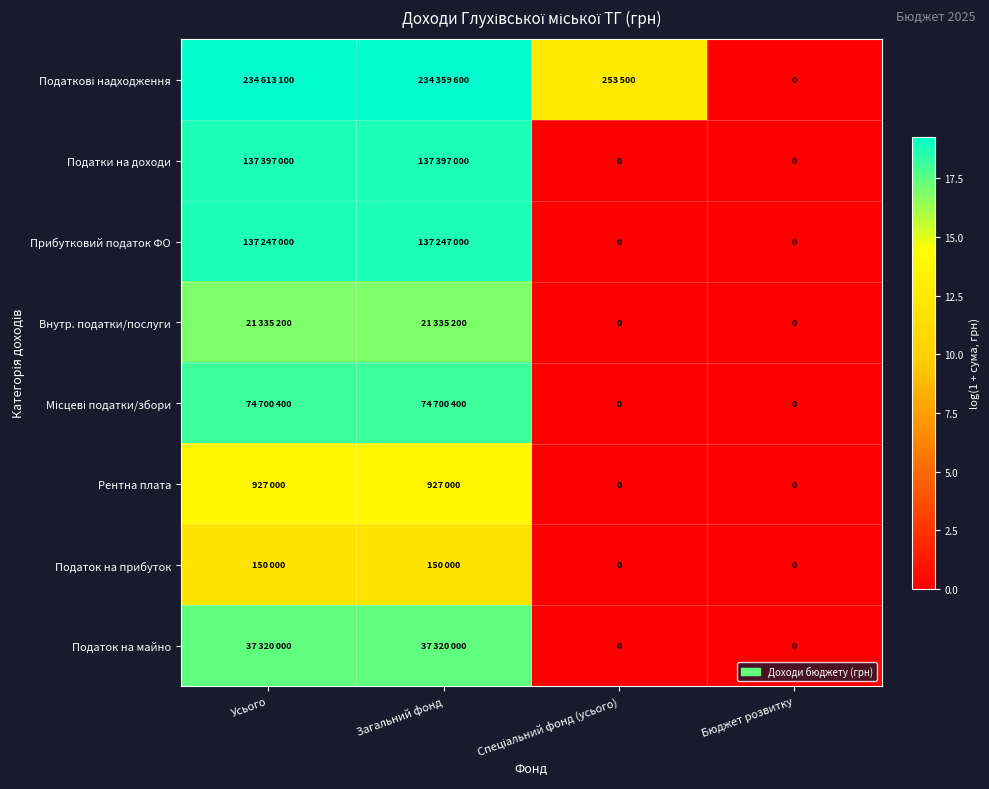

At how many categories does at least one series exceed 13?

2